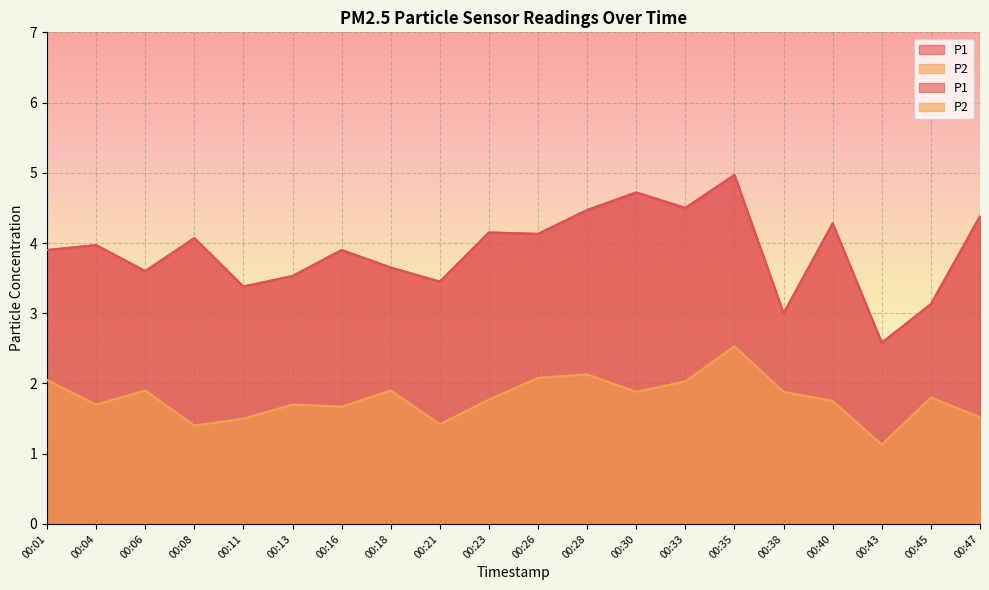

Reading right to left, transcribe all the data shown in this chart.

P1: 00:47=4.4	00:45=3.1	00:43=2.6	00:40=4.3	00:38=3.0	00:35=5.0	00:33=4.5	00:30=4.7	00:28=4.5	00:26=4.1	00:23=4.2	00:21=3.5	00:18=3.6	00:16=3.9	00:13=3.5	00:11=3.4	00:08=4.1	00:06=3.6	00:04=4.0	00:01=3.9
P2: 00:47=1.5	00:45=1.8	00:43=1.1	00:40=1.8	00:38=1.9	00:35=2.5	00:33=2.0	00:30=1.9	00:28=2.1	00:26=2.1	00:23=1.8	00:21=1.4	00:18=1.9	00:16=1.7	00:13=1.7	00:11=1.5	00:08=1.4	00:06=1.9	00:04=1.7	00:01=2.0